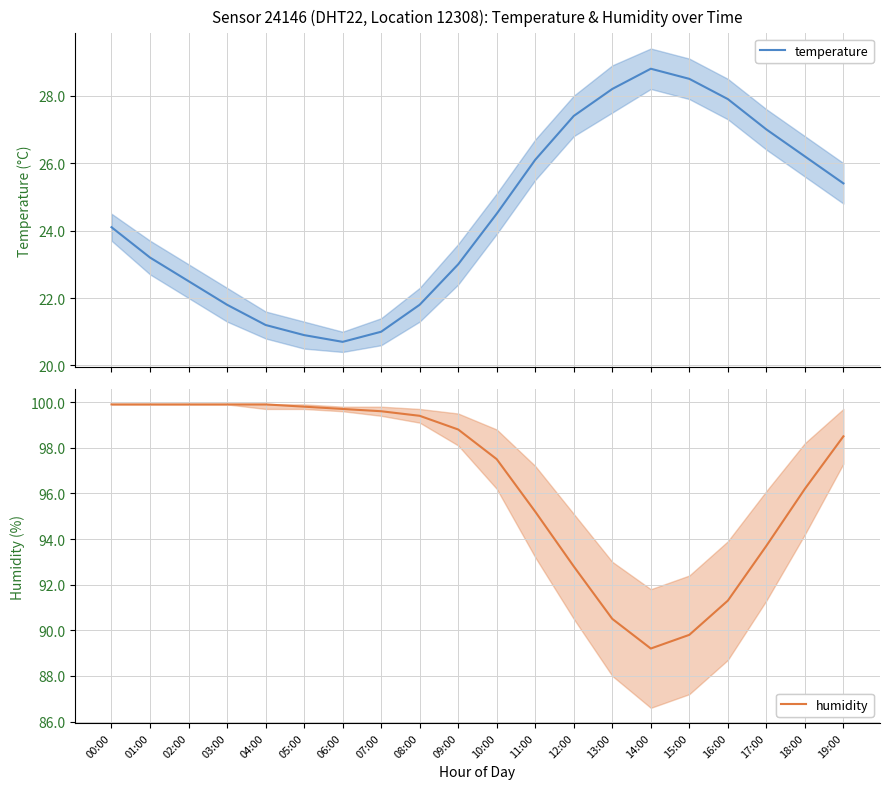

True or false: humidity has a value of 99.9 at 04:00.

True